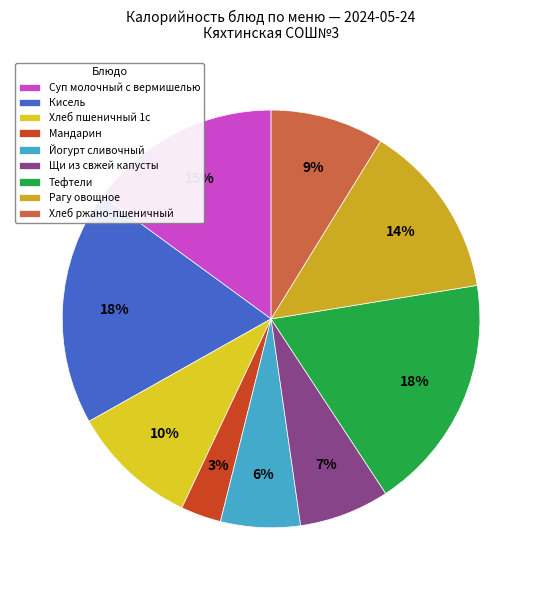

To the nearest percent, what portion does Хлеб ржано-пшеничный represent?

9%